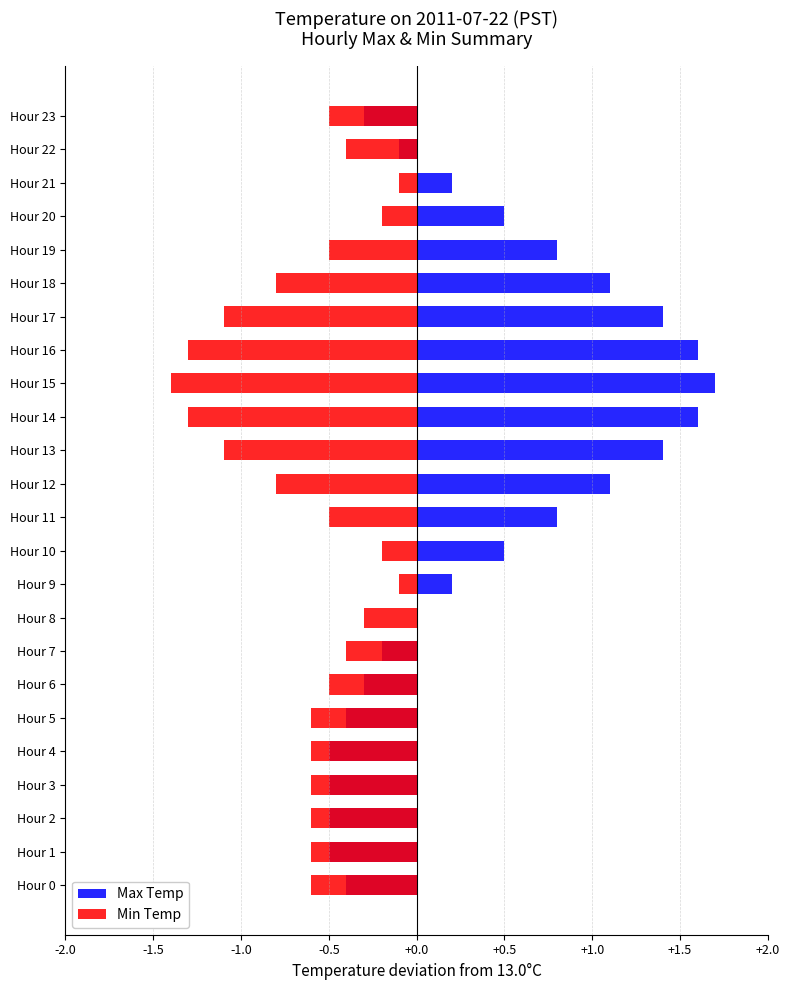

What is the label of the 7th bar from the right?

17